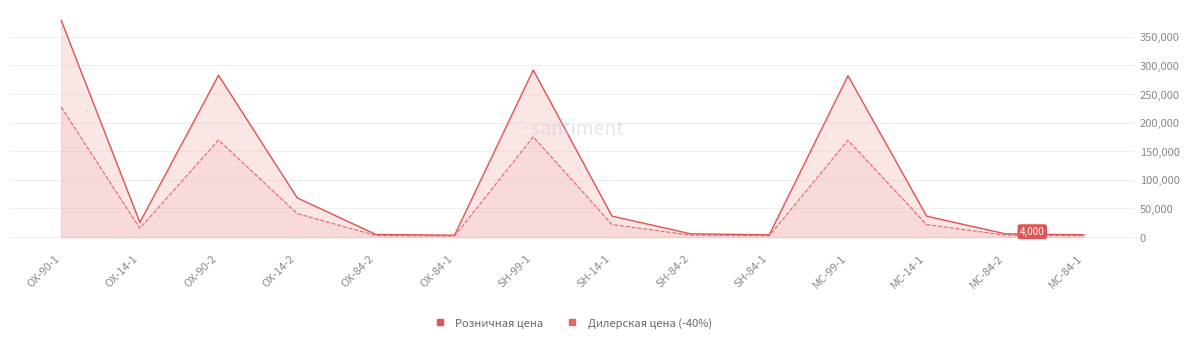

At which category does Розничная цена reach its first local peak?

OX-90-2